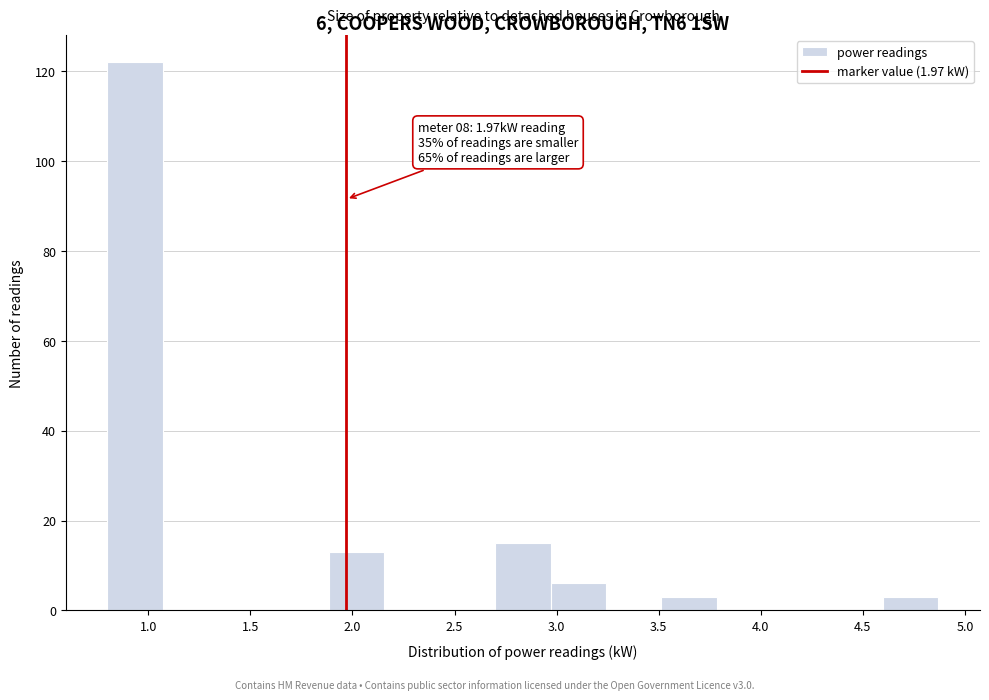

Which range on the x-axis has the tallest bar?

0.80 to 1.05